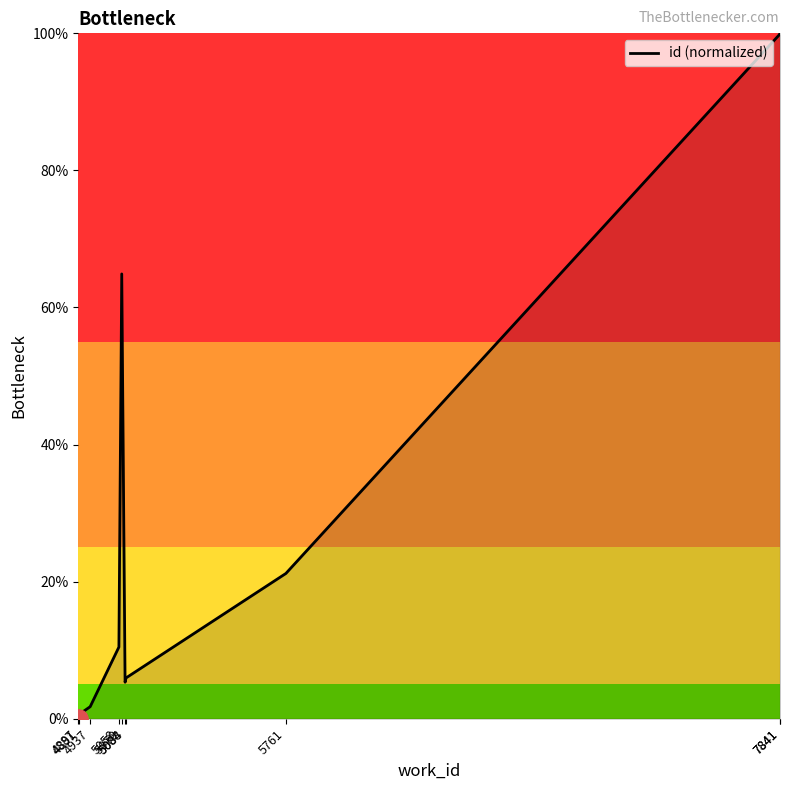

Which category has the lowest value across all series?

4887